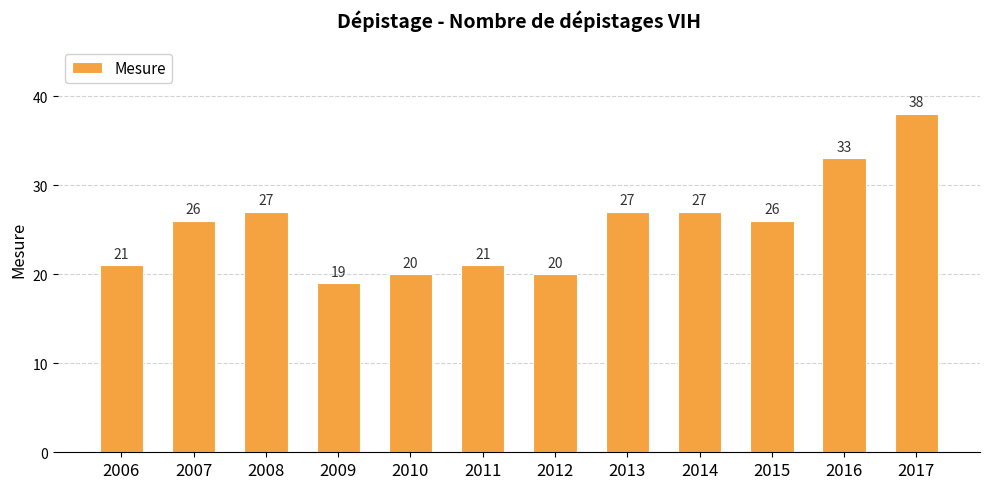

What is the difference between the maximum and minimum values?

19